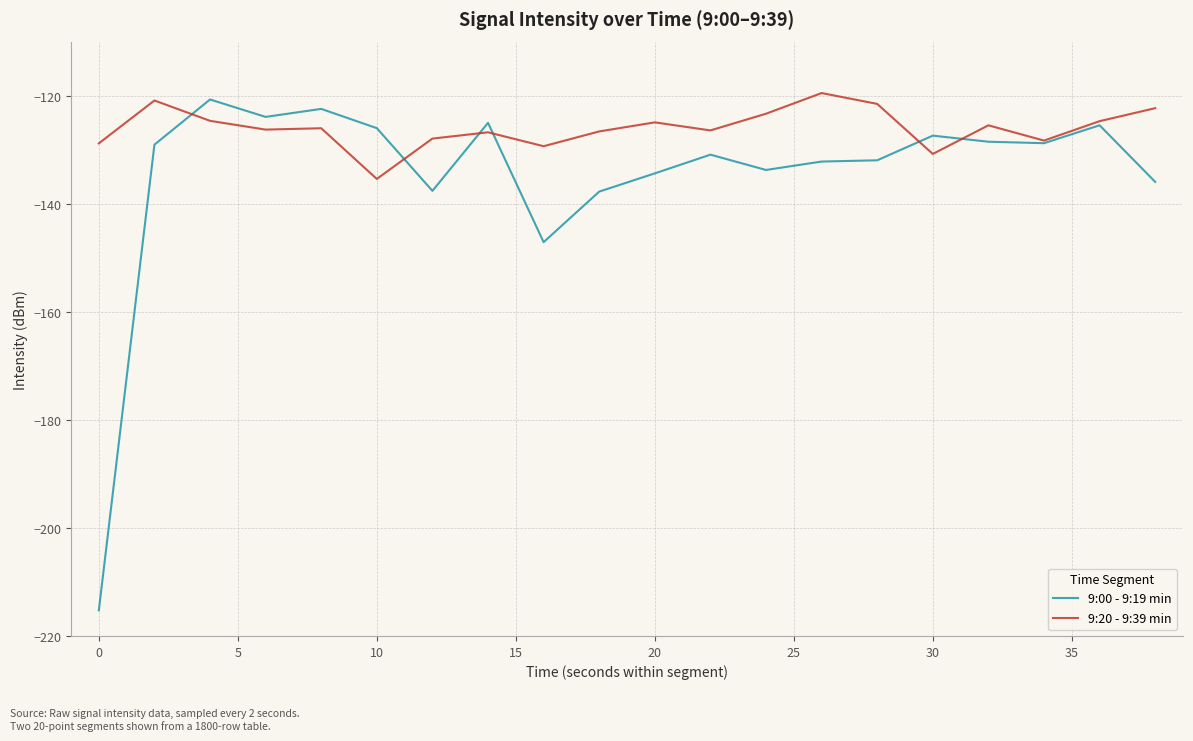

What is the greatest value displayed?

-119.5